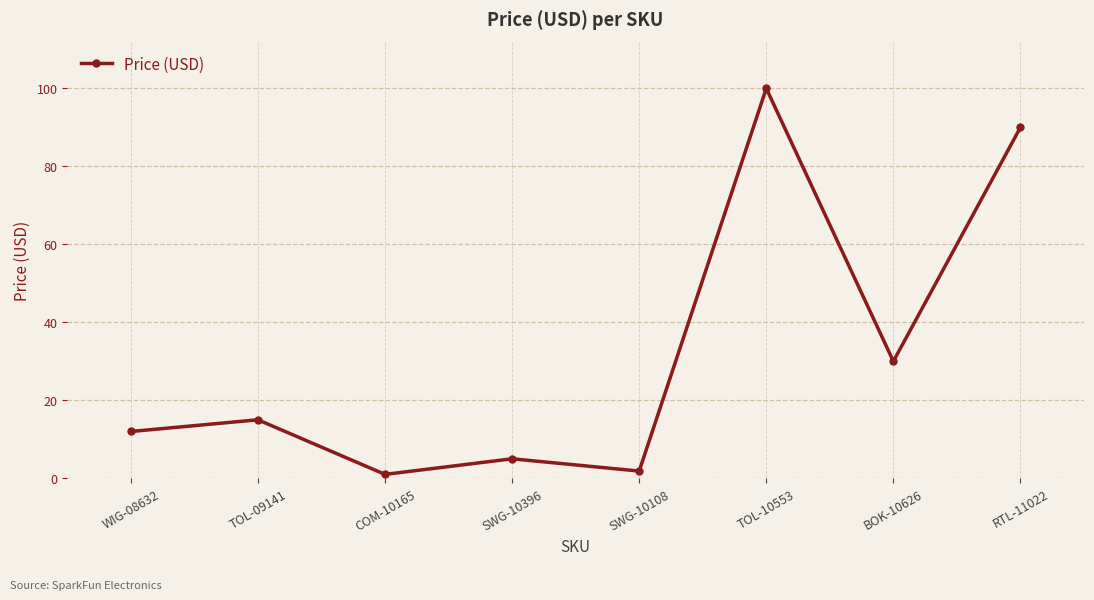

How many values are below 14?

4